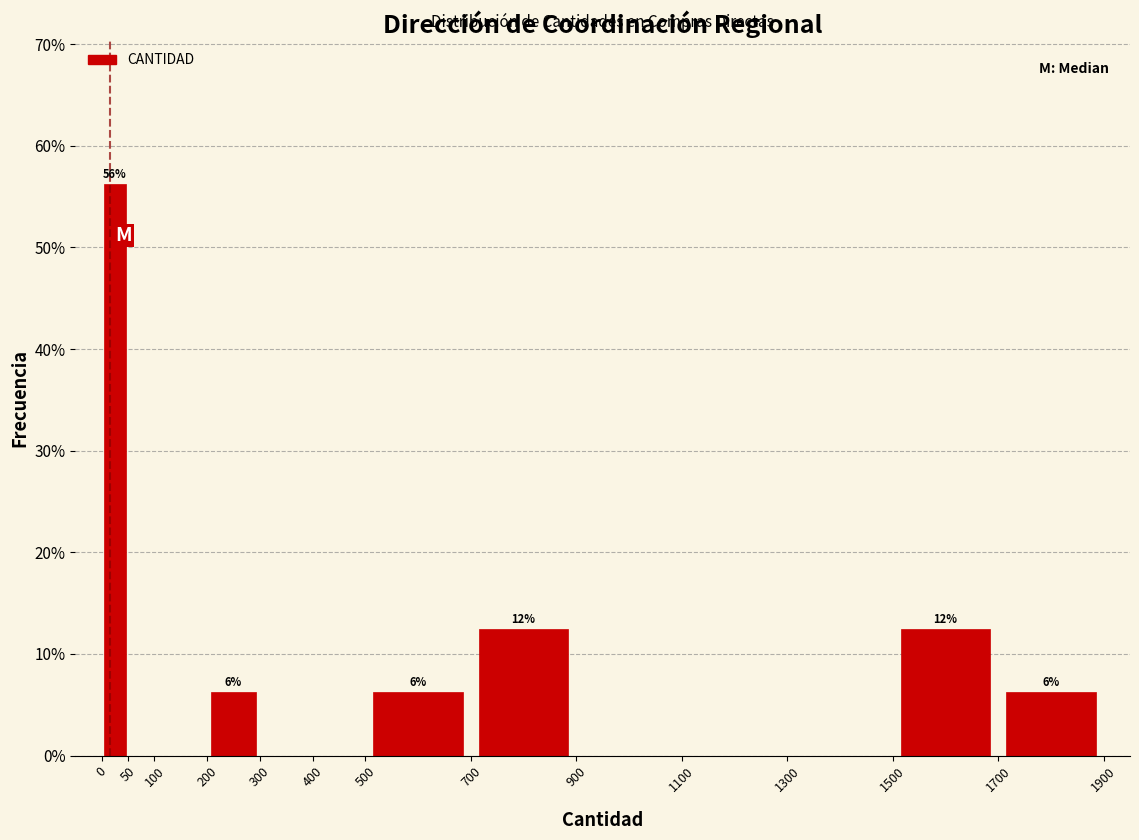

Which range on the x-axis has the tallest bar?

0 to 50